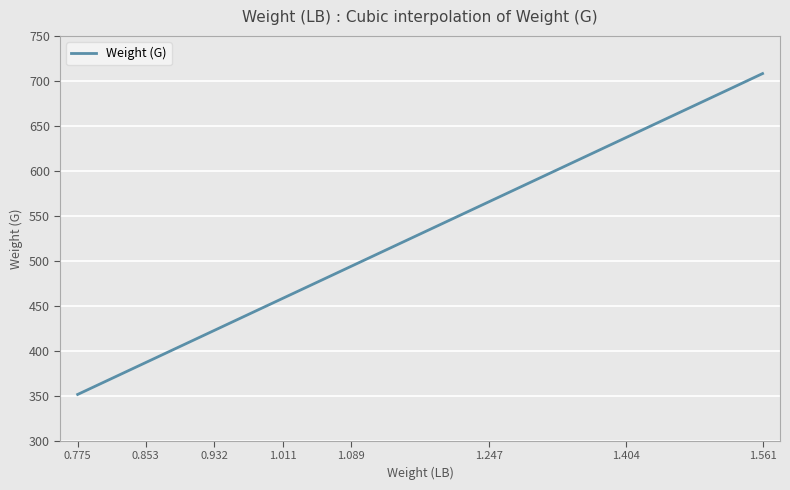

What is the maximum value shown in the chart?

708.1